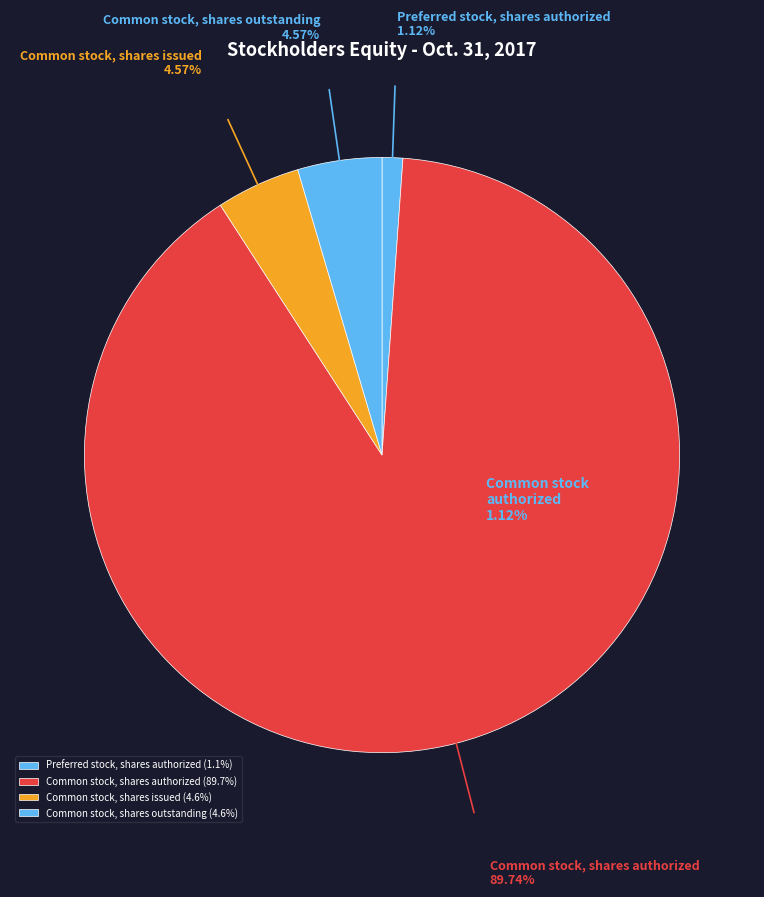

Which slice represents more than half of the pie?

Common stock, shares authorized